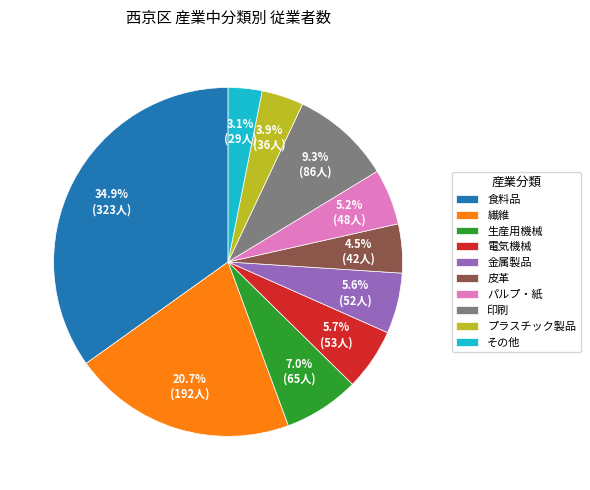

What is the smallest slice in the pie chart?

その他